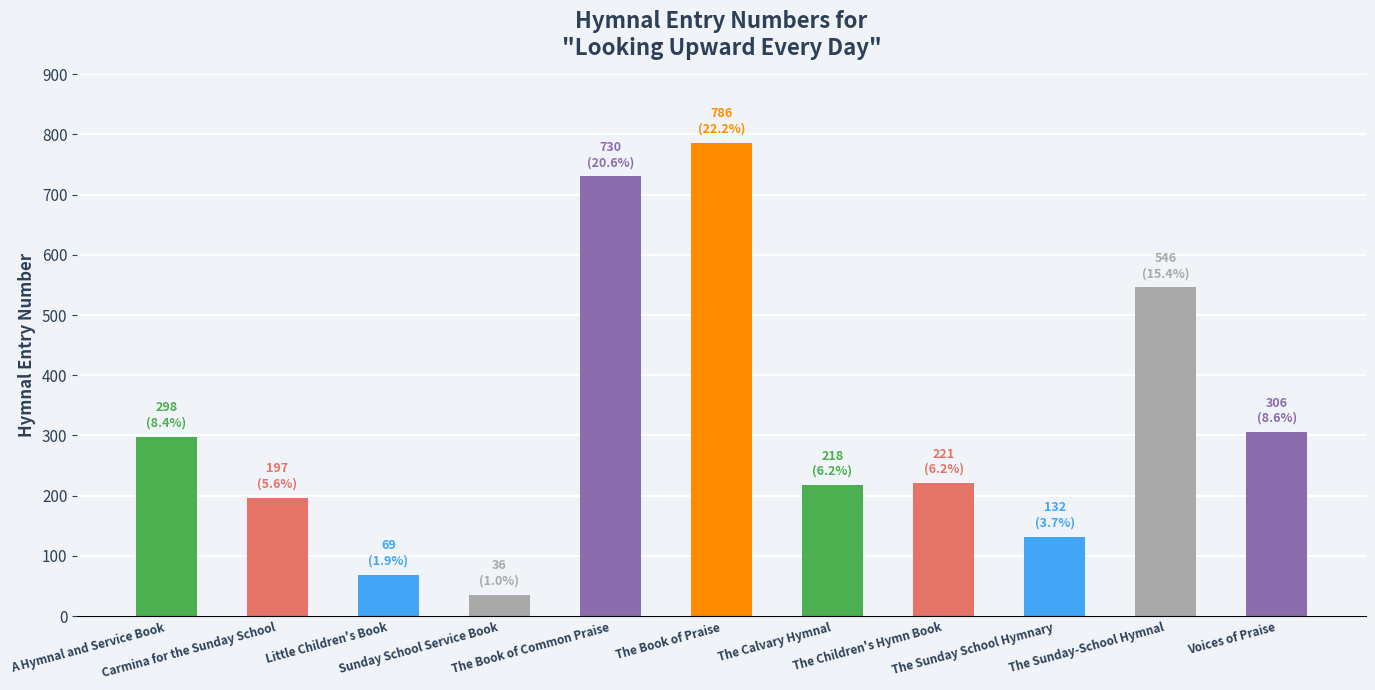

What is the greatest value displayed?

786